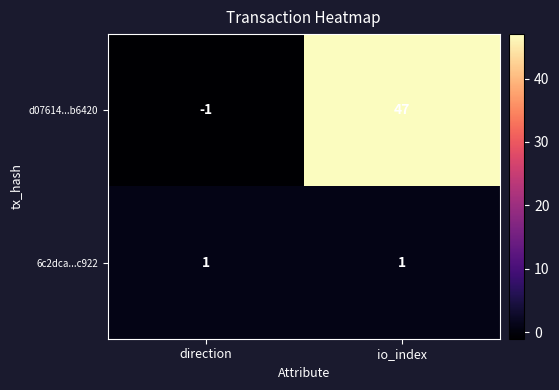

Count the number of data series in this chart.

2